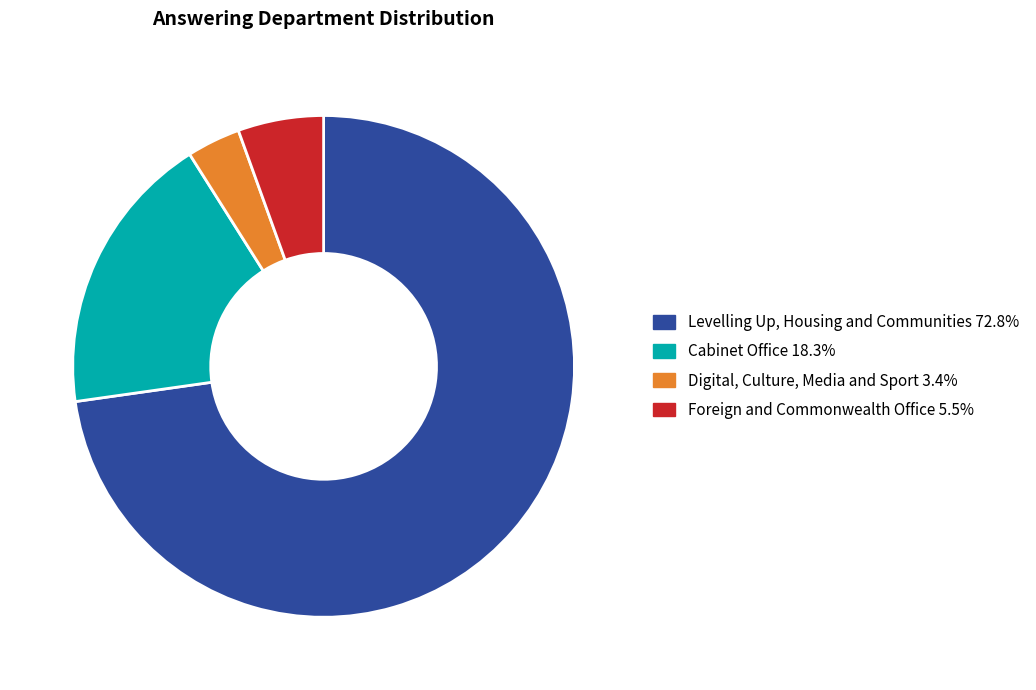

Is the sum of Levelling Up, Housing and Communities and Digital, Culture, Media and Sport greater than half?

Yes